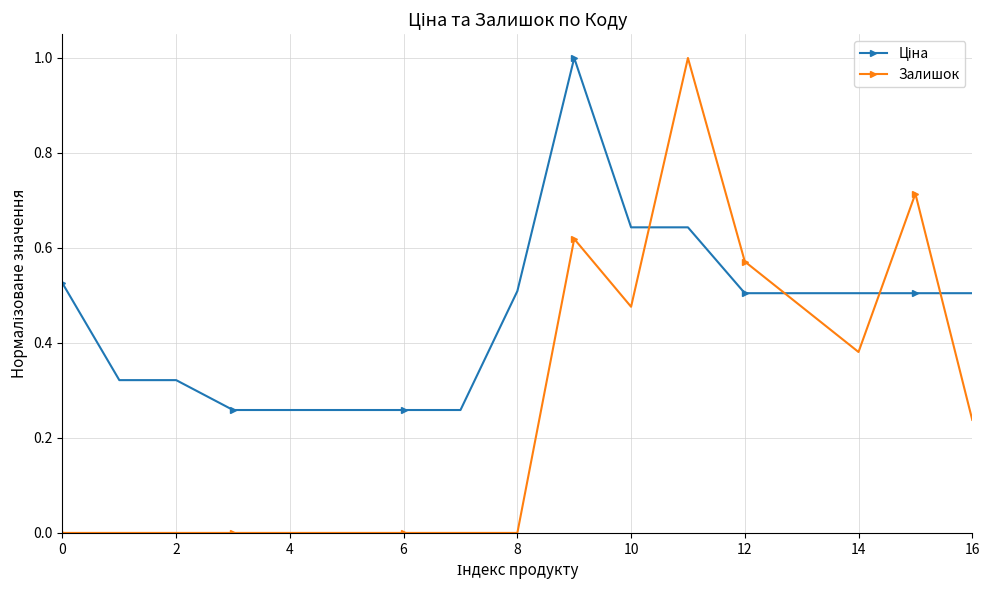

What is the maximum value for Залишок?

1.0